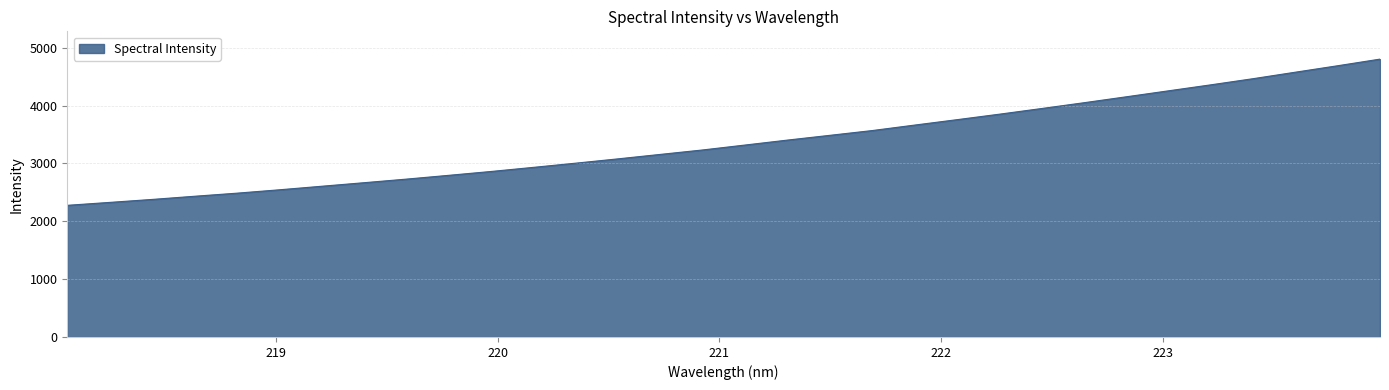

True or false: there are more than 0 points higher than both neighbors.

False